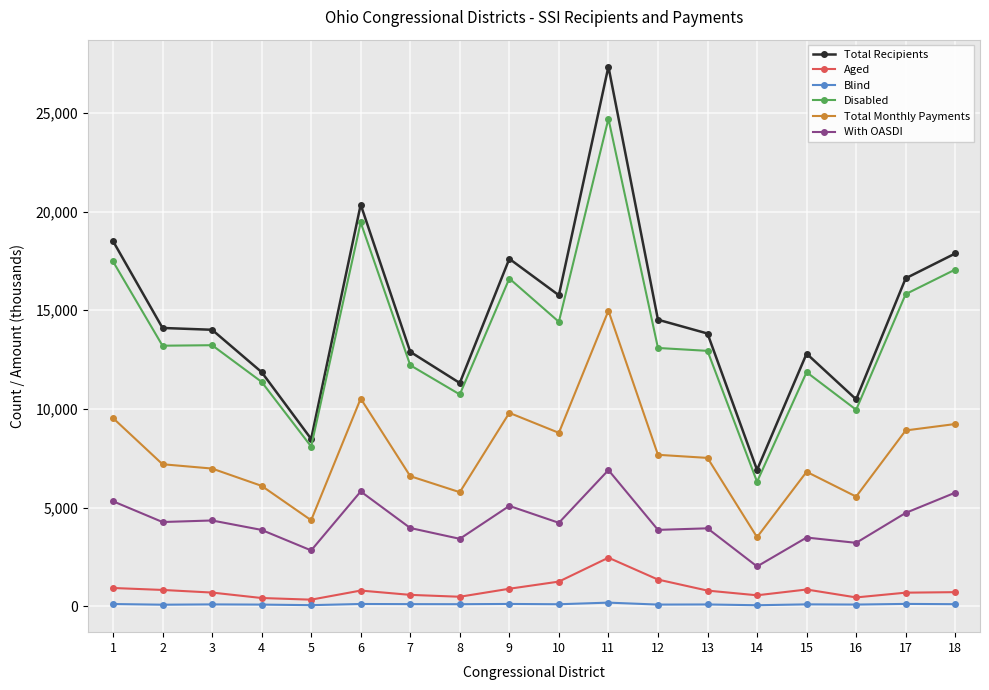

Which series has the widest spread of values?

Total Recipients